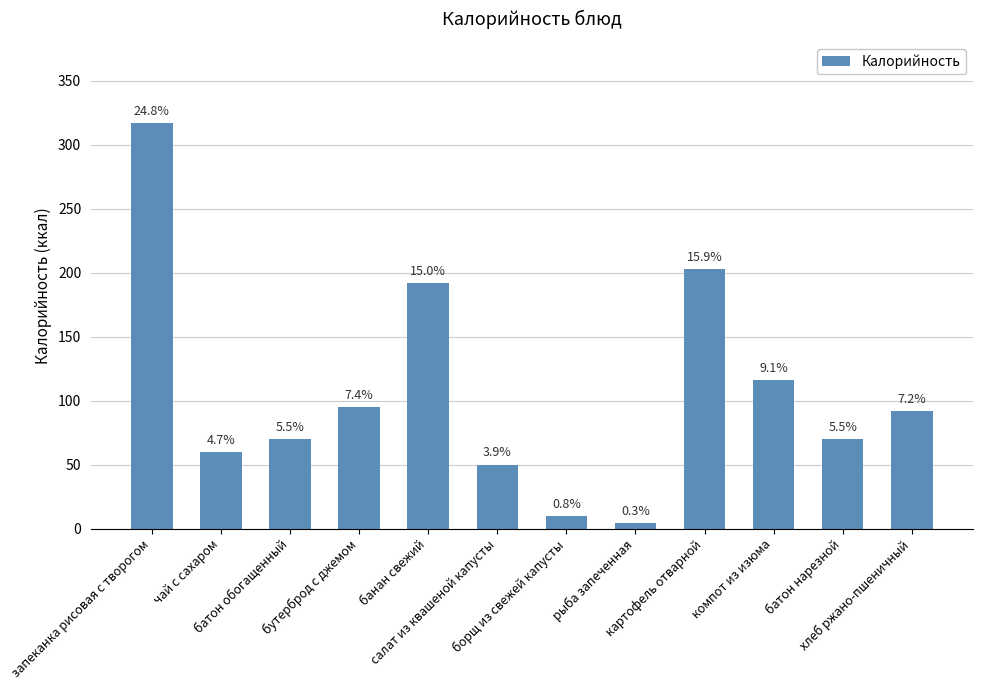

What is the sum of the values at рыба запеченная and батон обогащенный?

74